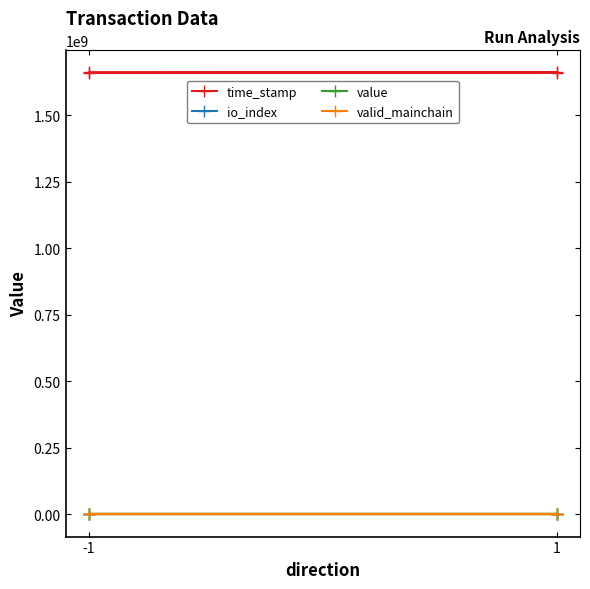

The value of time_stamp at -1 is 1010543938.3. True or false?

False